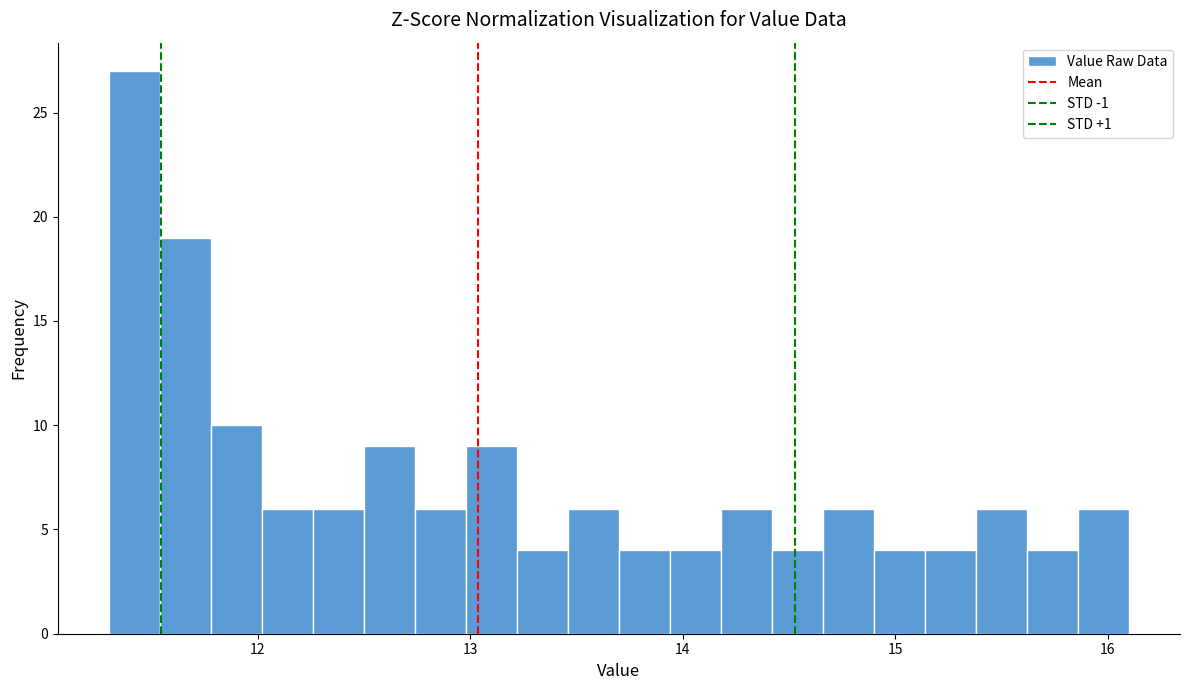

Around what value on the x-axis is the tallest bar? Give the approximate position of its centre, as read against the axis.

11.4